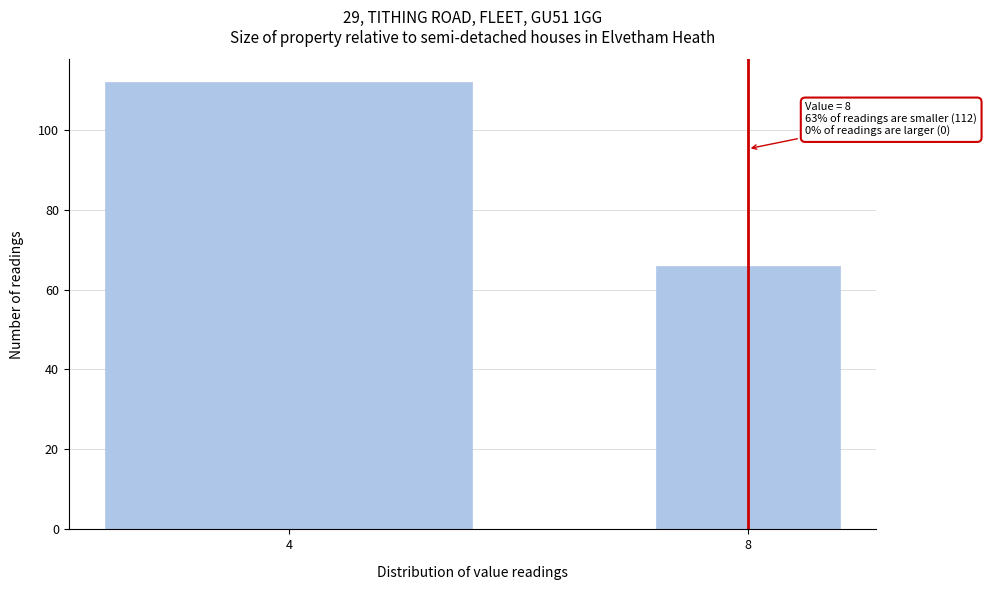

Reading right to left, list all the values displayed in this chart.

66	112